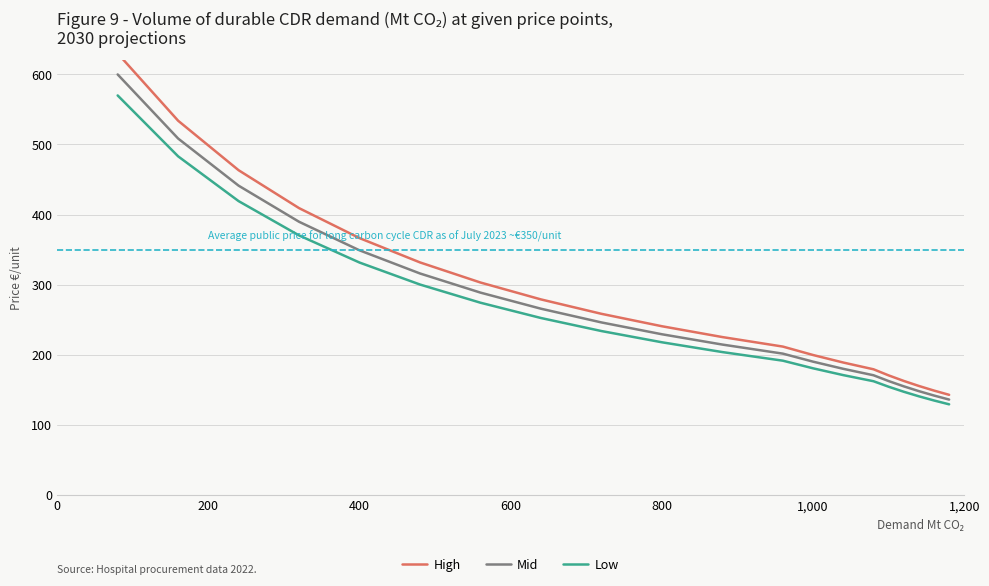

What is the maximum value for Mid?

600.0